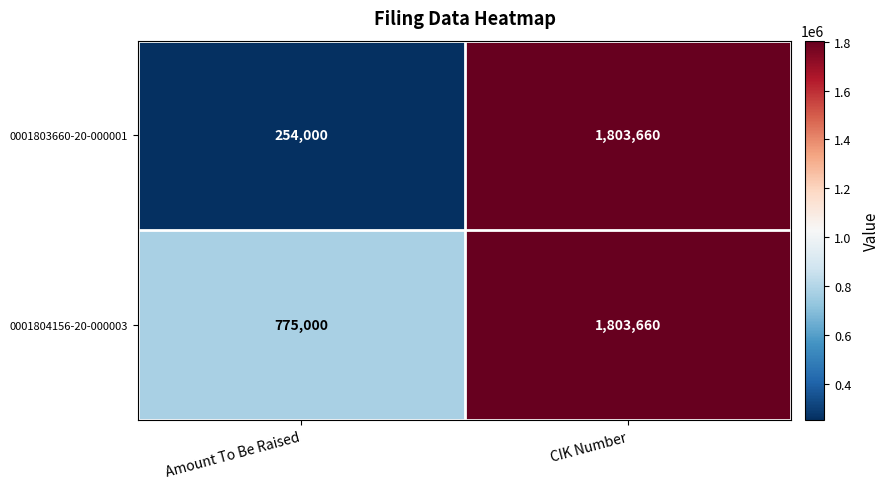

Rank the series by their average value, from highest to lowest.

0001804156-20-000003, 0001803660-20-000001